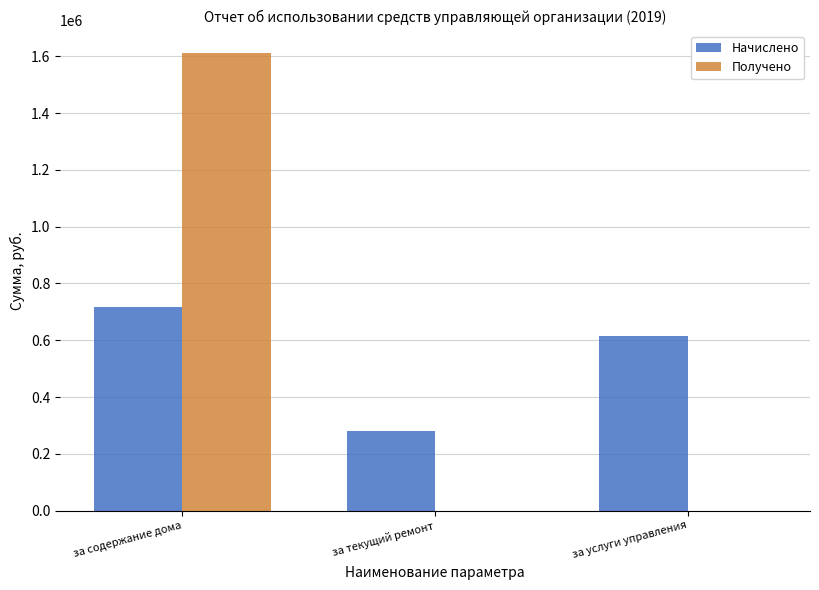

What is the sum of the Начислено values at за текущий ремонт and за услуги управления?

892403.8